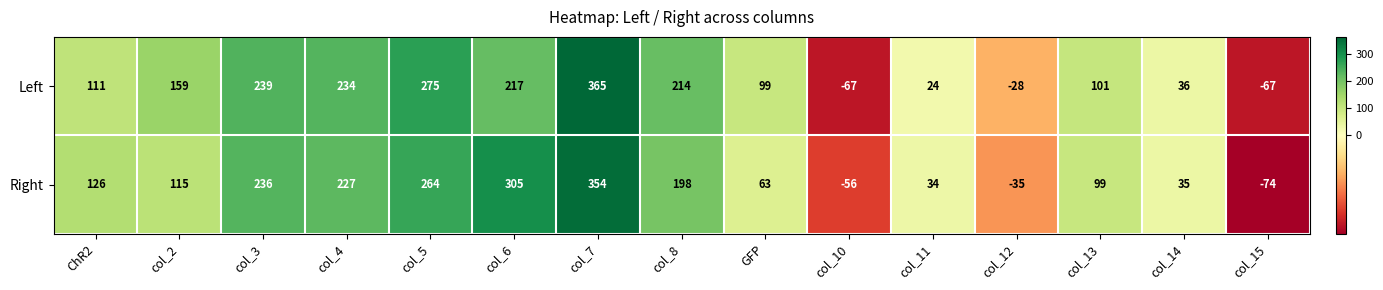

Count the number of data series in this chart.

2